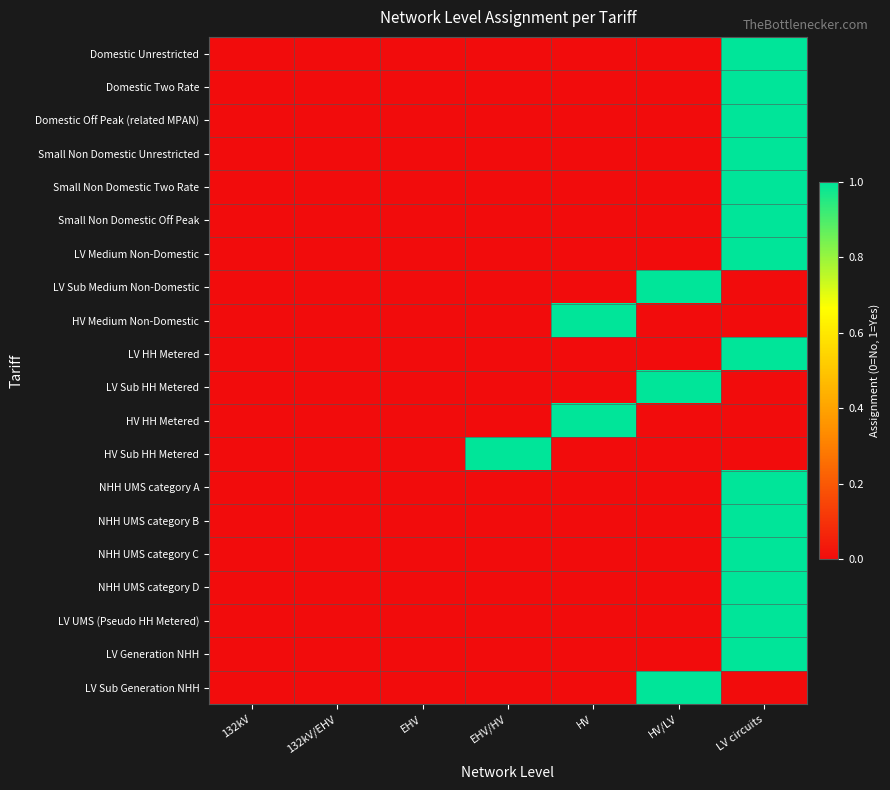

Rank the series at HV from highest to lowest value.

HV Medium Non-Domestic, HV HH Metered, Domestic Unrestricted, Domestic Two Rate, Domestic Off Peak (related MPAN), Small Non Domestic Unrestricted, Small Non Domestic Two Rate, Small Non Domestic Off Peak, LV Medium Non-Domestic, LV Sub Medium Non-Domestic, LV HH Metered, LV Sub HH Metered, HV Sub HH Metered, NHH UMS category A, NHH UMS category B, NHH UMS category C, NHH UMS category D, LV UMS (Pseudo HH Metered), LV Generation NHH, LV Sub Generation NHH